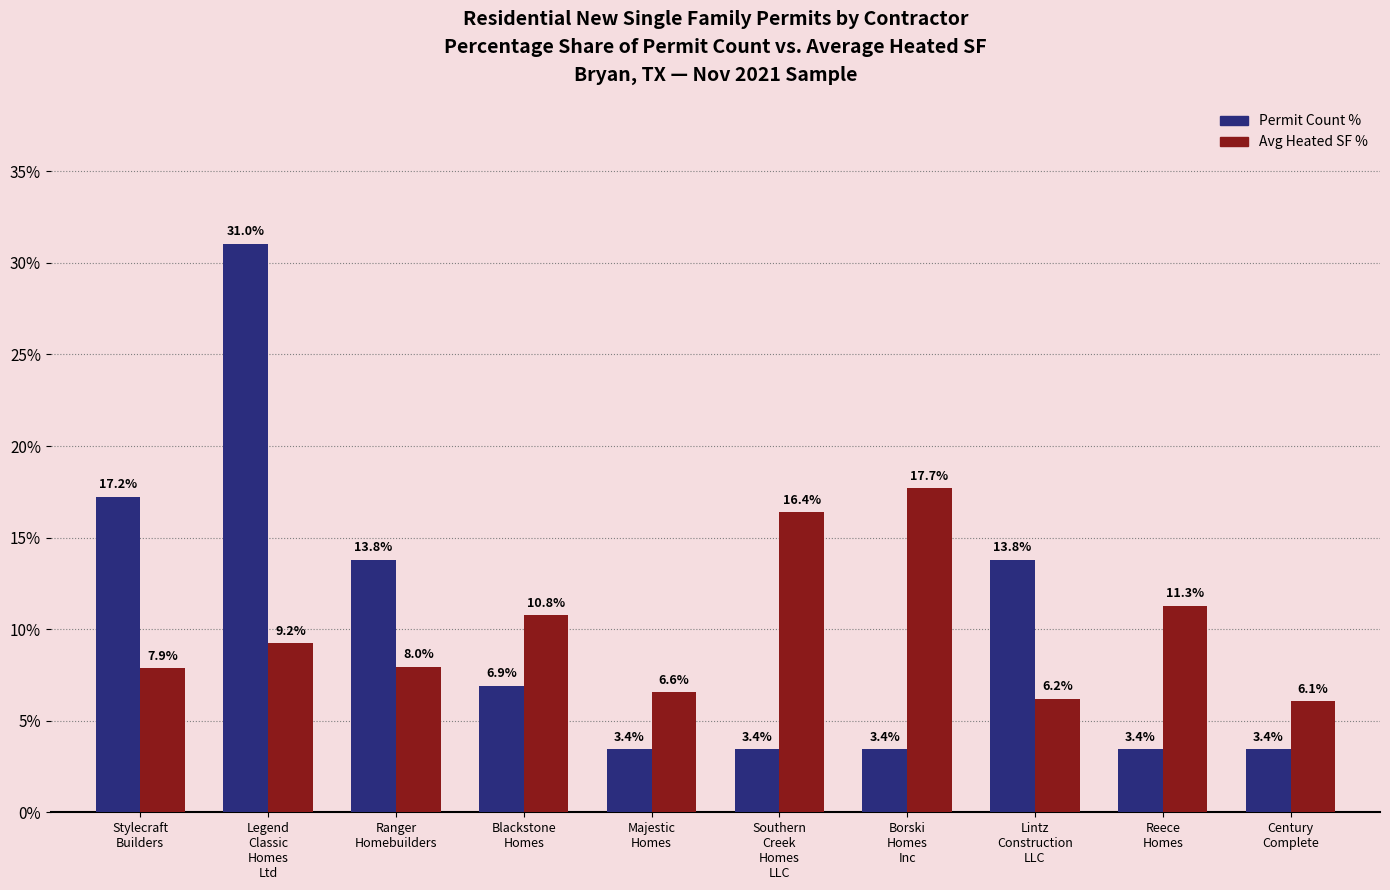

How many categories are shown in the chart?

10